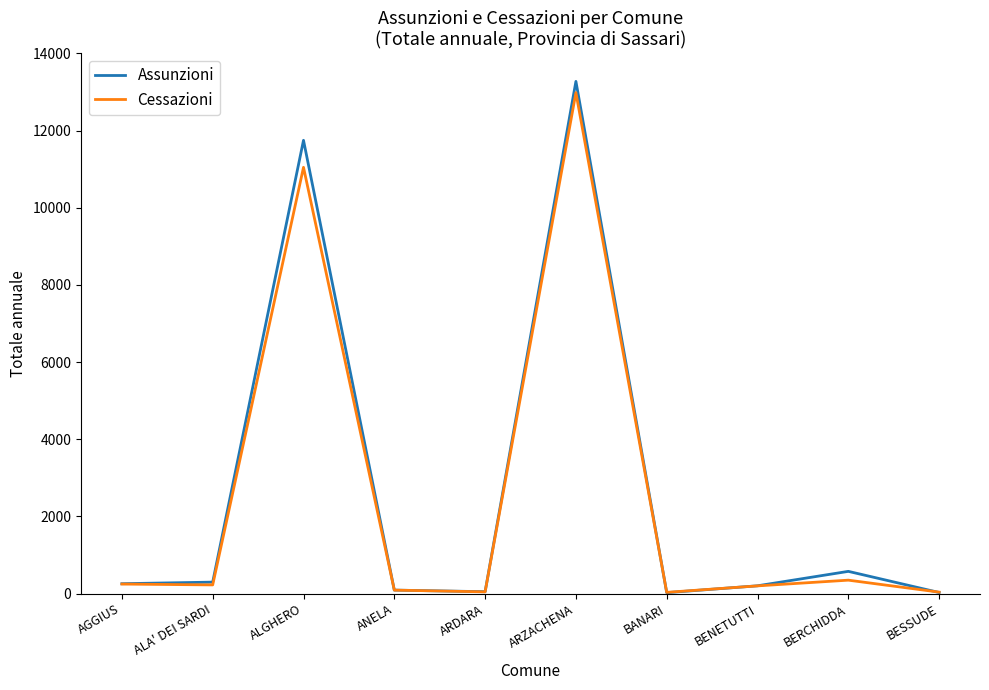

Is the value of Cessazioni at BENETUTTI greater than the value of Assunzioni at BERCHIDDA?

No